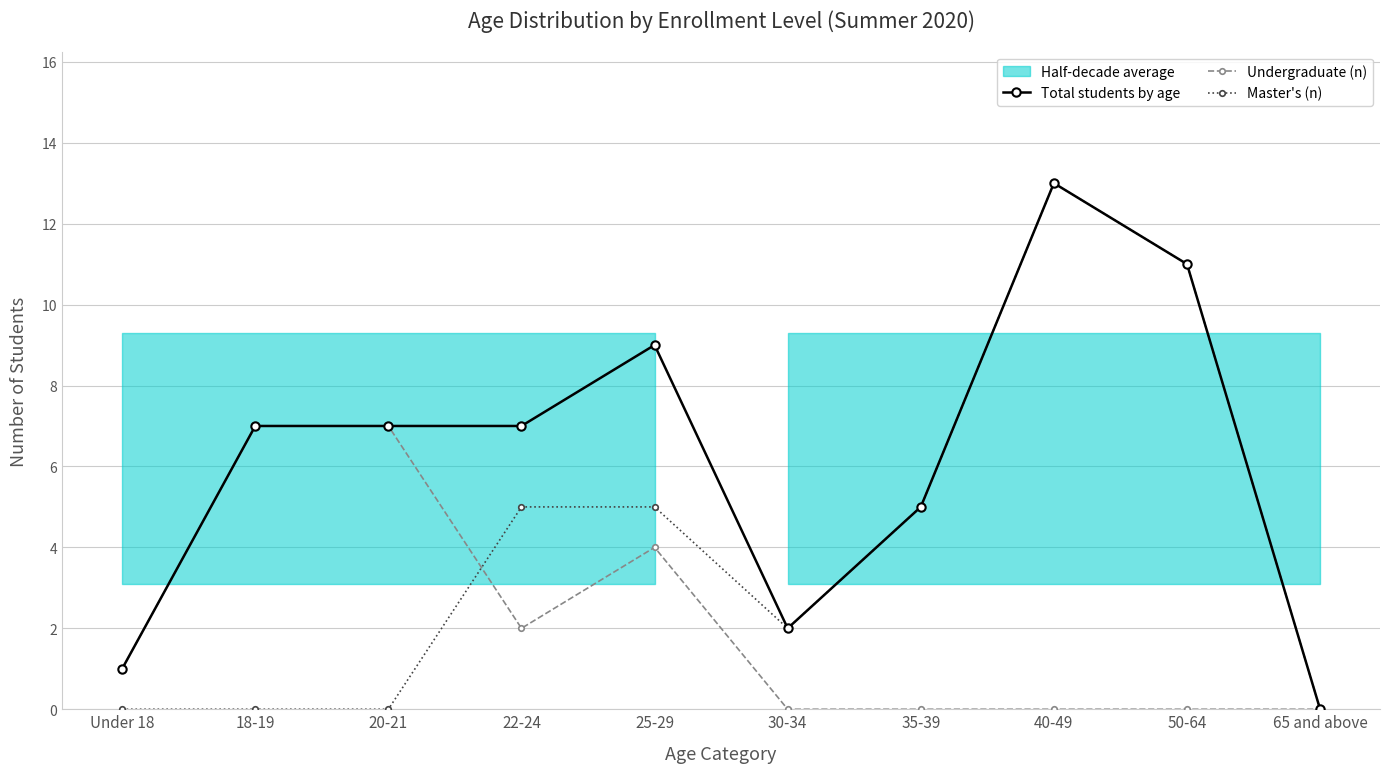

What is the label of the 2nd point from the left?

18-19